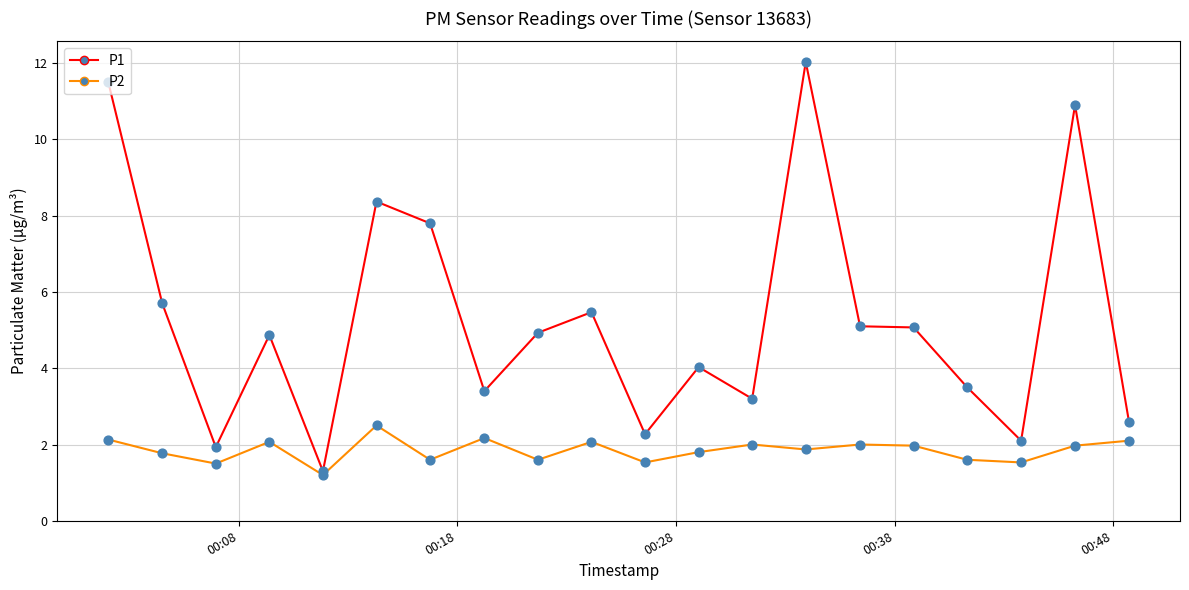

Which series has the widest spread of values?

P1